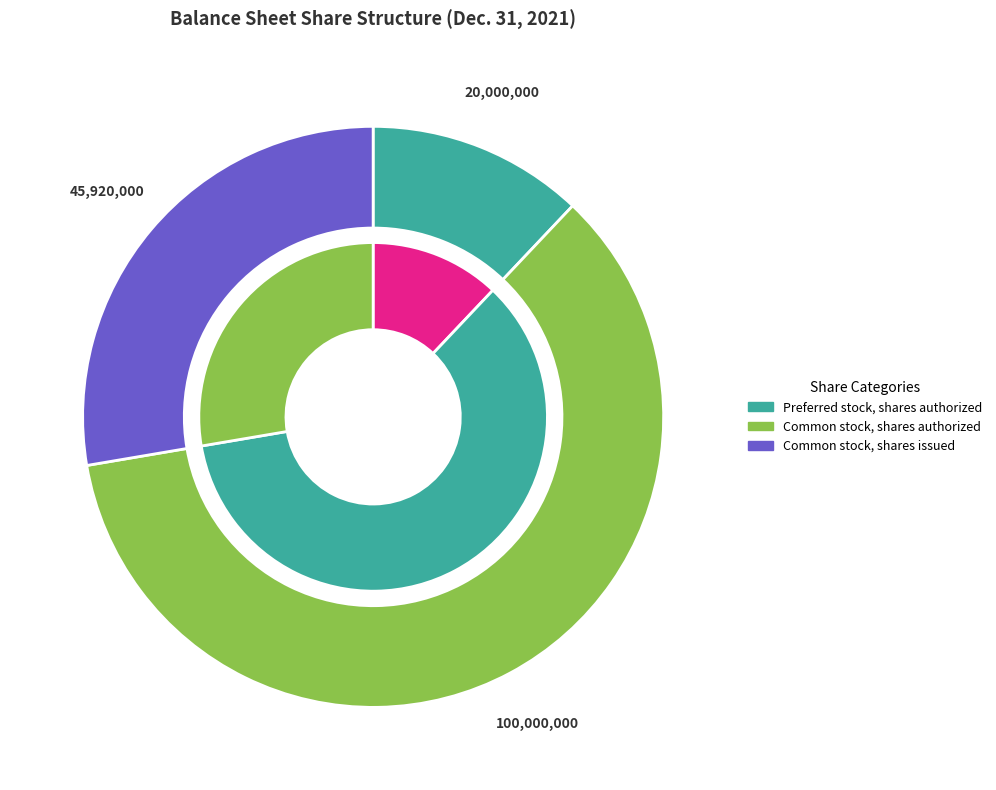

To the nearest percent, what percentage of the pie is Common stock, shares issued?

28%